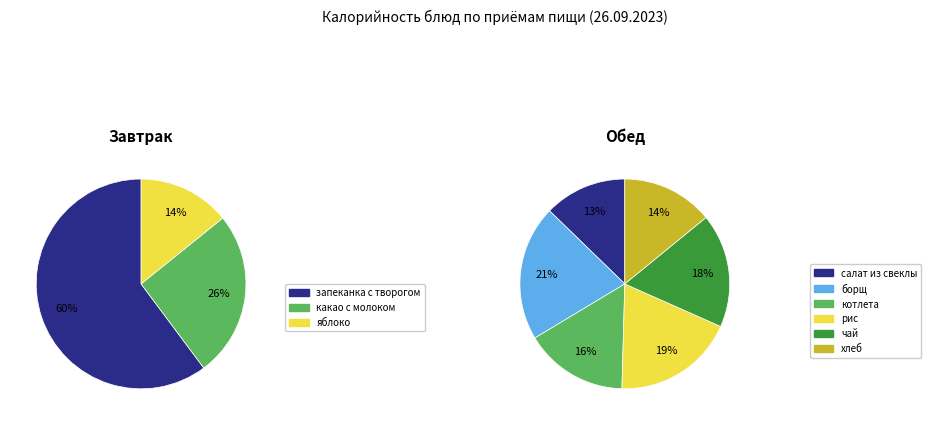

How many slices are in this pie chart?

9